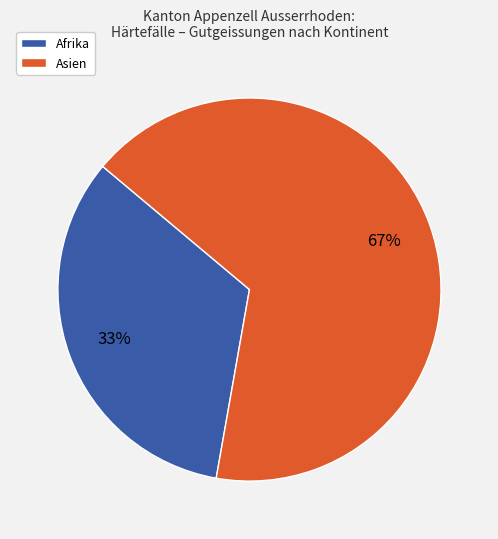

Does any single category account for the majority?

Yes